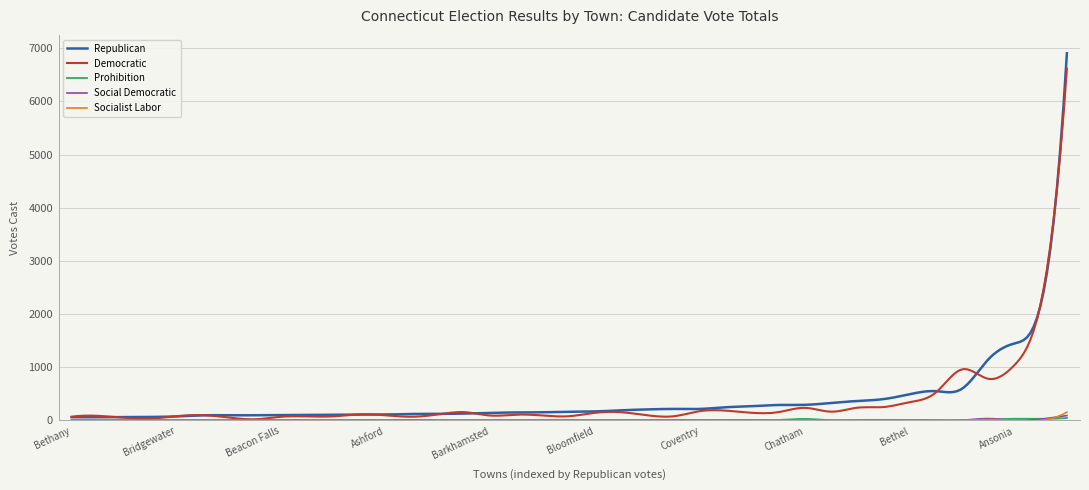

Which series has the largest range (max minus min)?

Republican